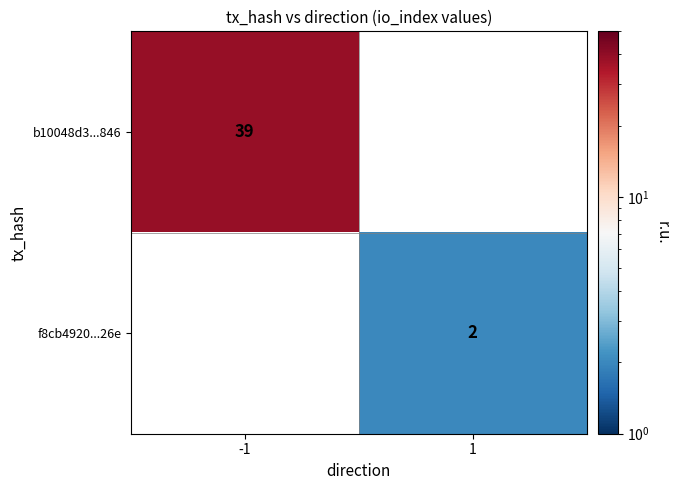

True or false: b10048d3...846 has a value of 13 at -1.

False